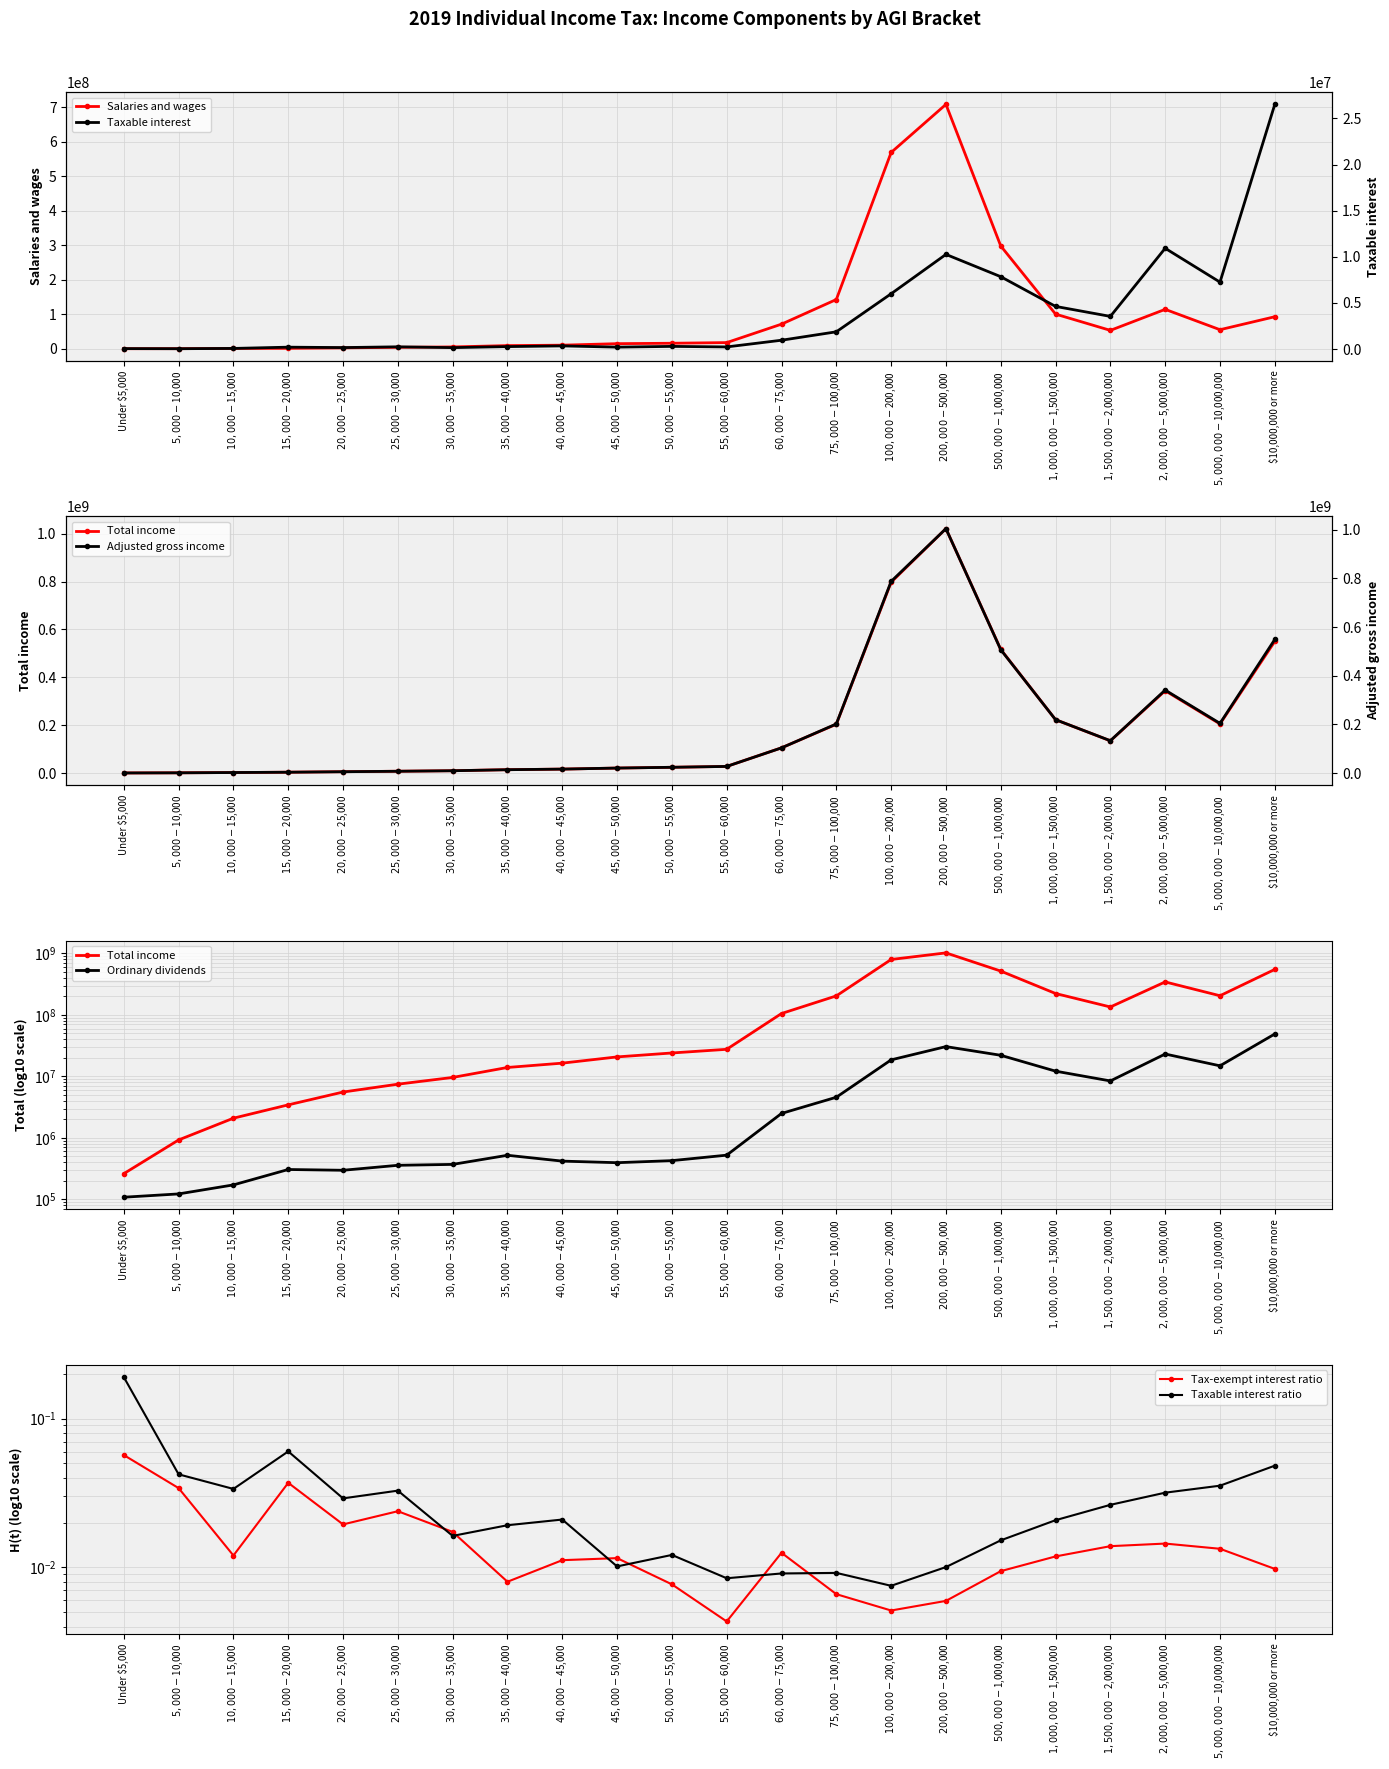

Which has a higher value, Under $5,000 or $5,000-$10,000?

$5,000-$10,000